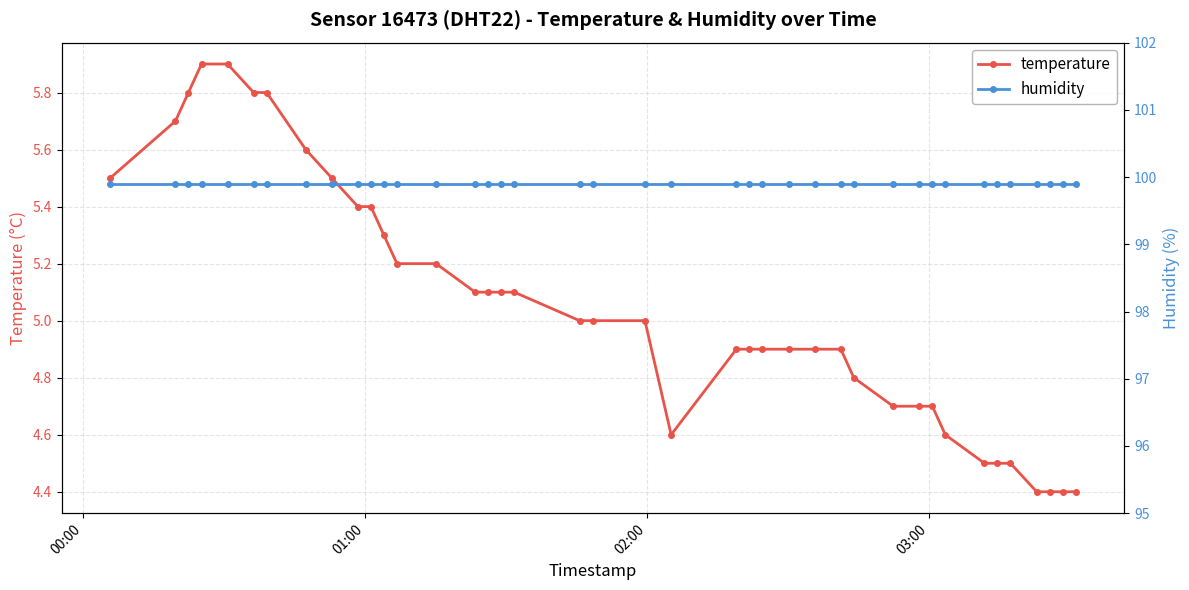

What is the value of the temperature point at the 12th from the left?

5.3